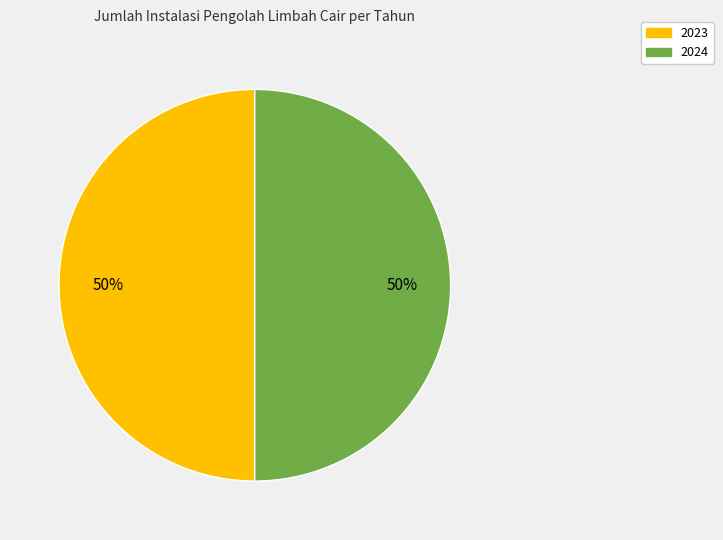

To the nearest percent, what is the average slice percentage?

50%